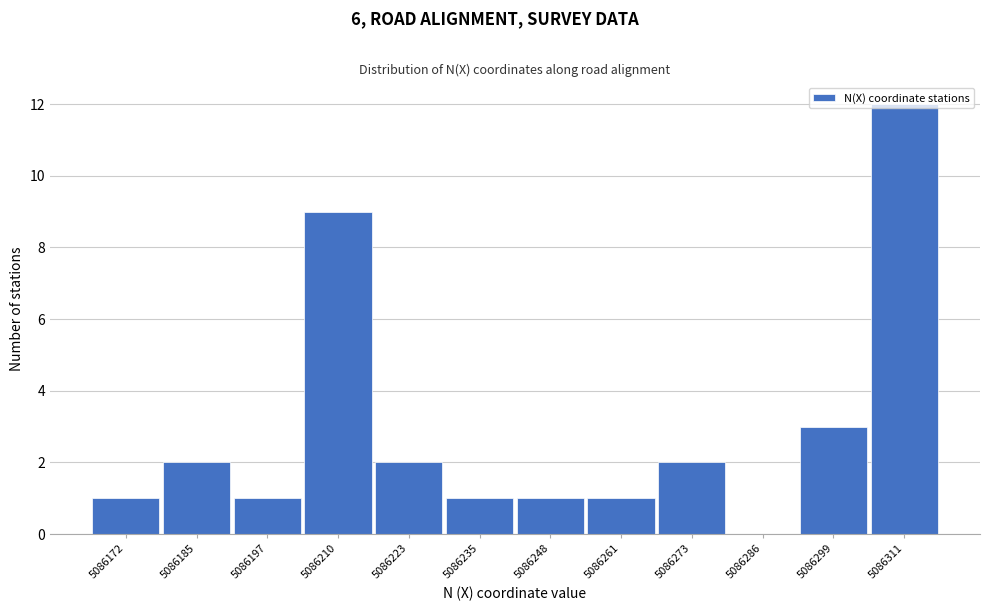

True or false: the data shows 9 at 5086210.

True